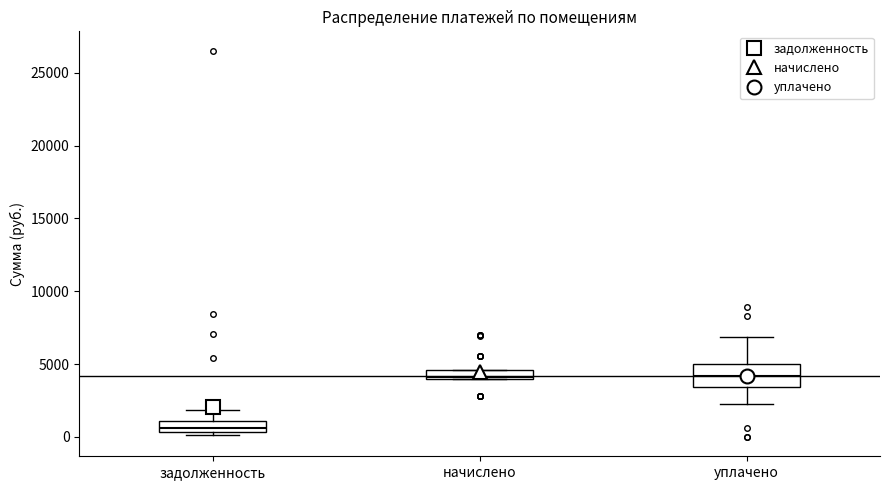

Where does the upper whisker of the box for задолженность end on the y-axis? The values are not printed on the chart, so give them approximately, as read against the axis.

2000